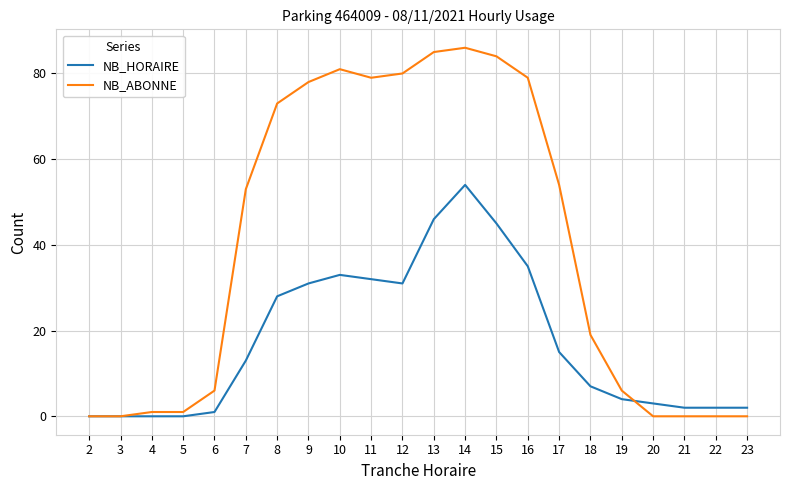

How many series are shown in this chart?

2